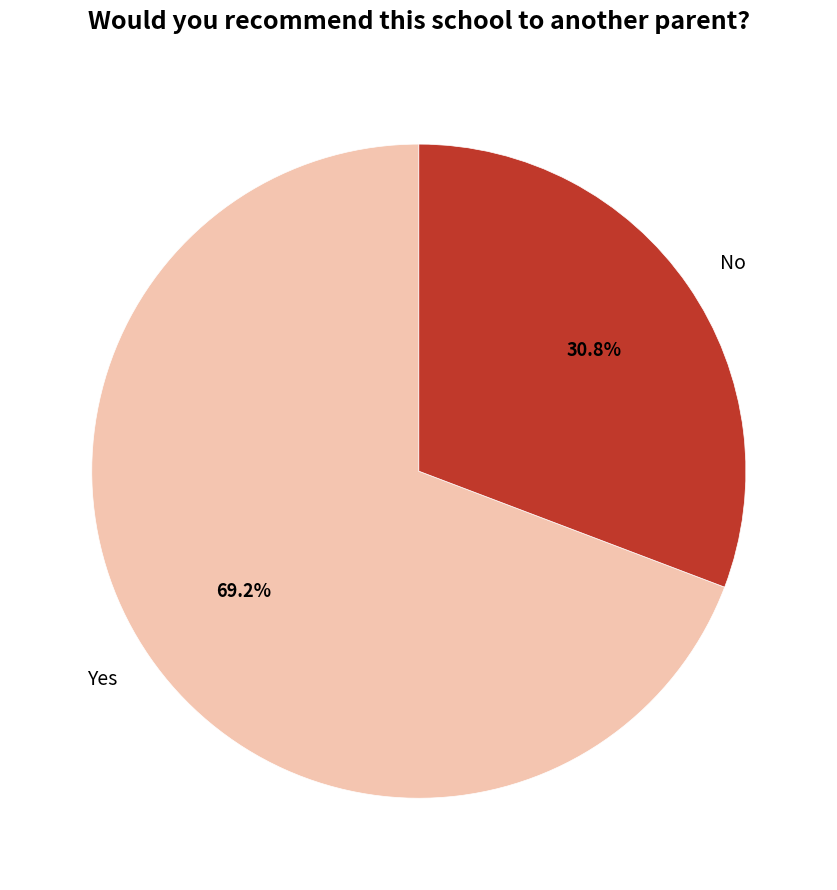

How many segments does this pie chart have?

2